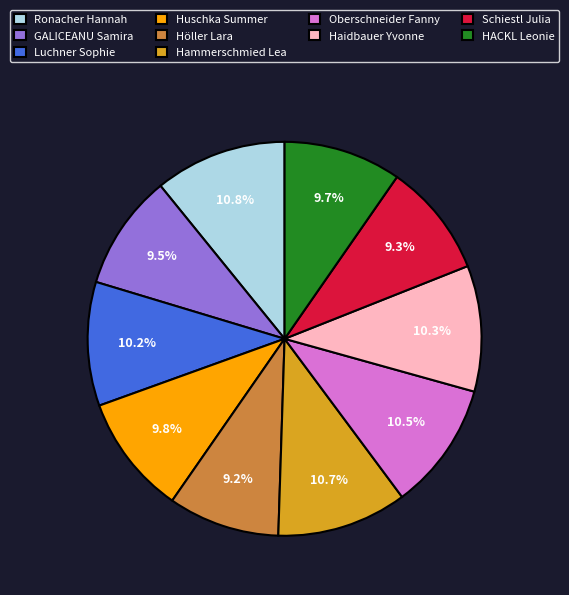

True or false: Huschka Summer accounts for 10% of the total.

True